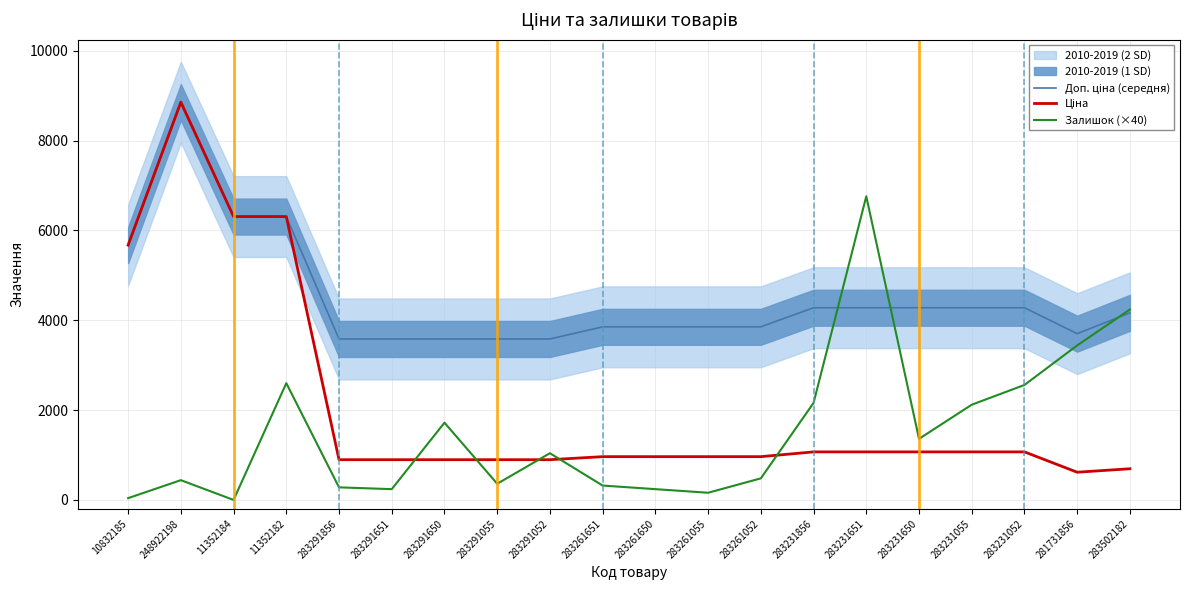

What is the total value across all series at 283231052?

7908.9